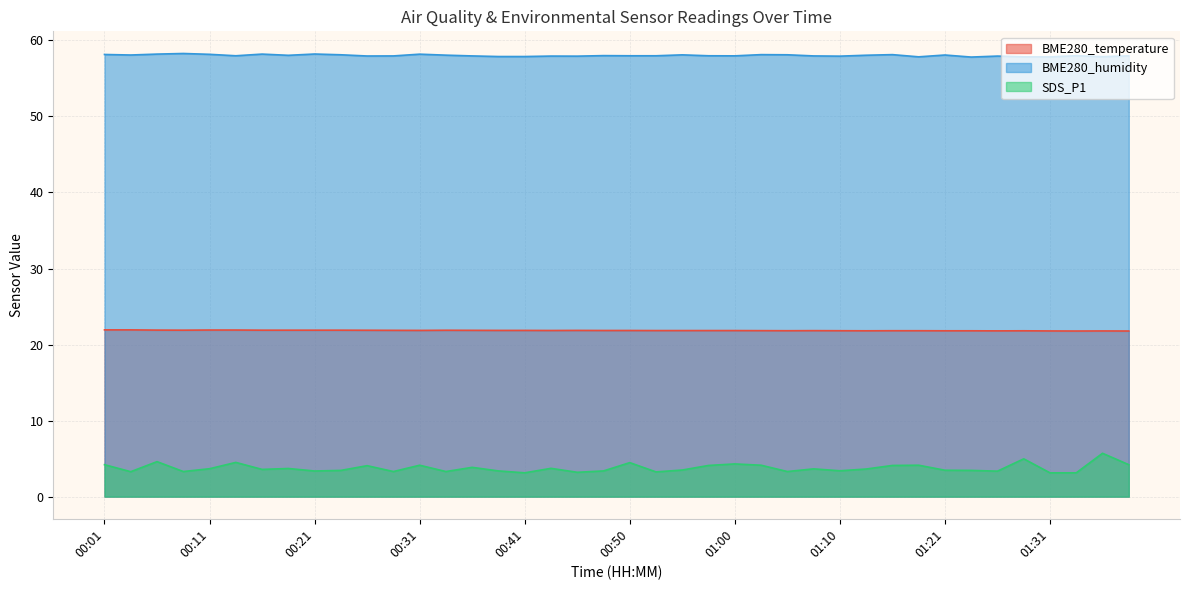

Is it true that BME280_temperature equals 37.7 at 00:35?

False